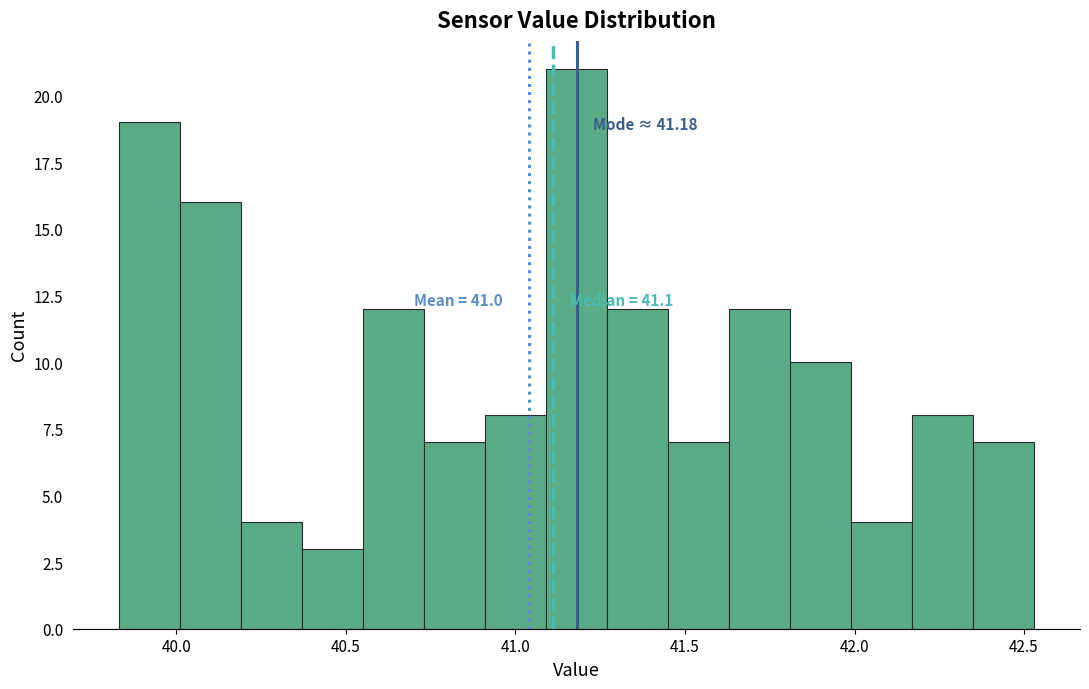

Read against the x-axis, roughly where is the centre of the tallest bar?

41.20